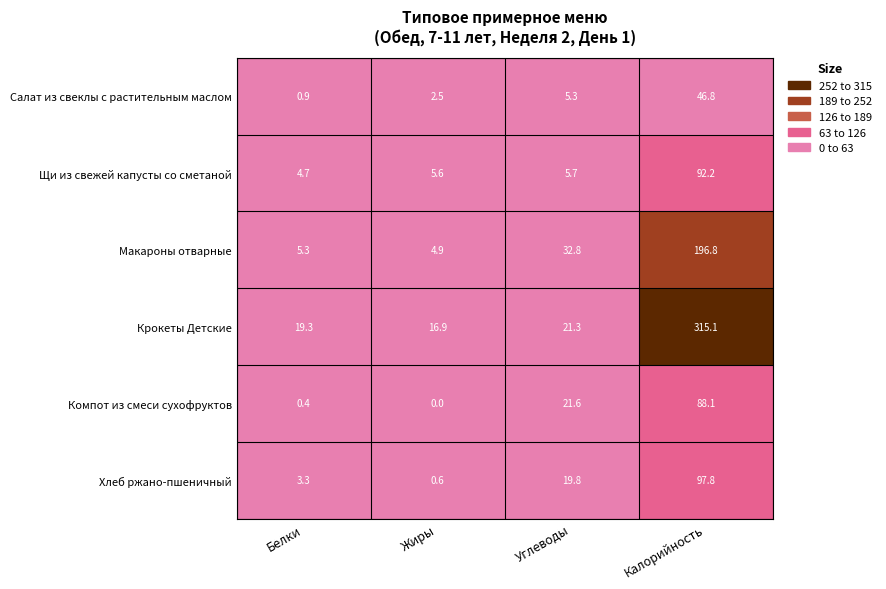

What is the approximate value of Компот из смеси сухофруктов at Углеводы?

21.6